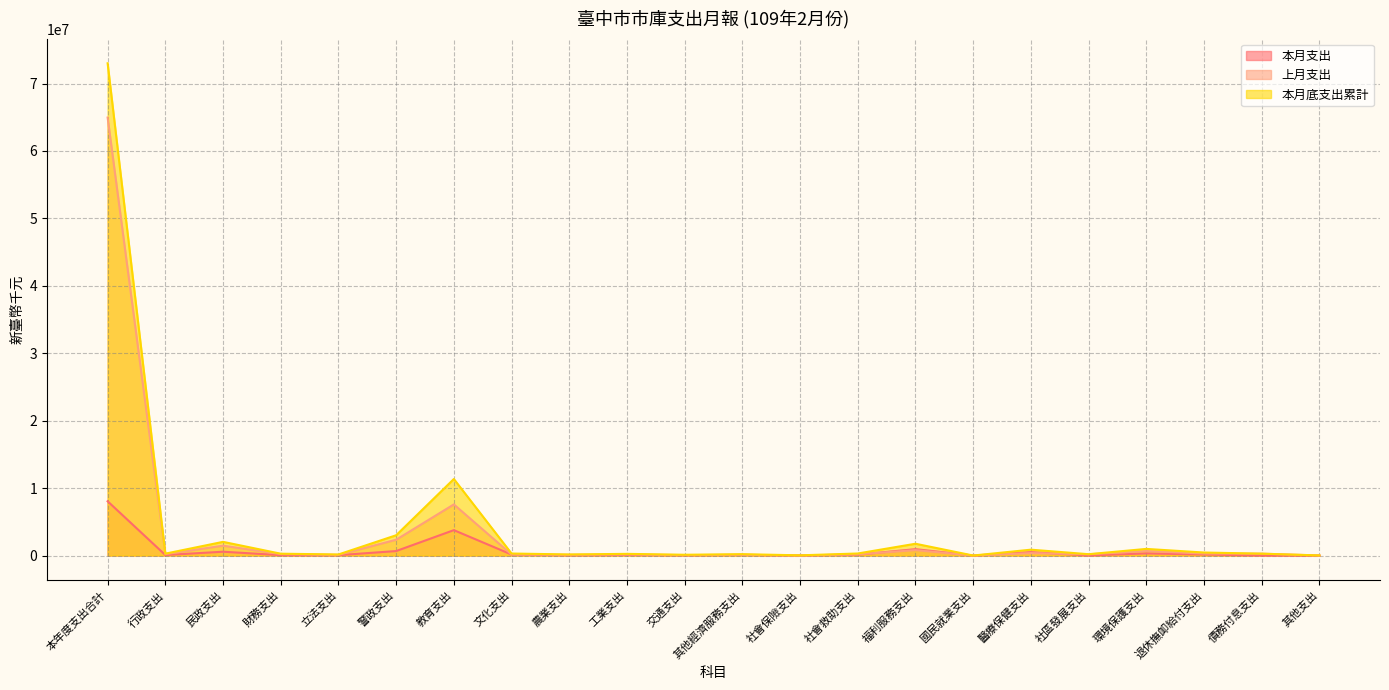

At which category is the sum across all series the highest?

本年度支出合計